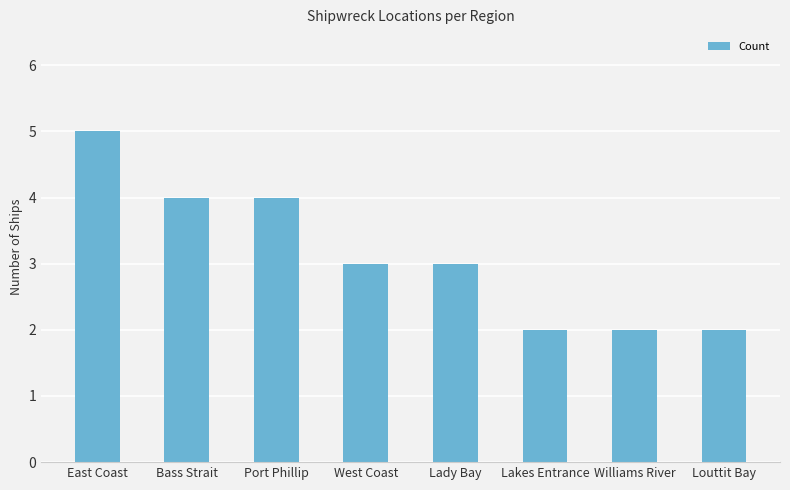

What is the sum of the values at Lady Bay and Port Phillip?

7